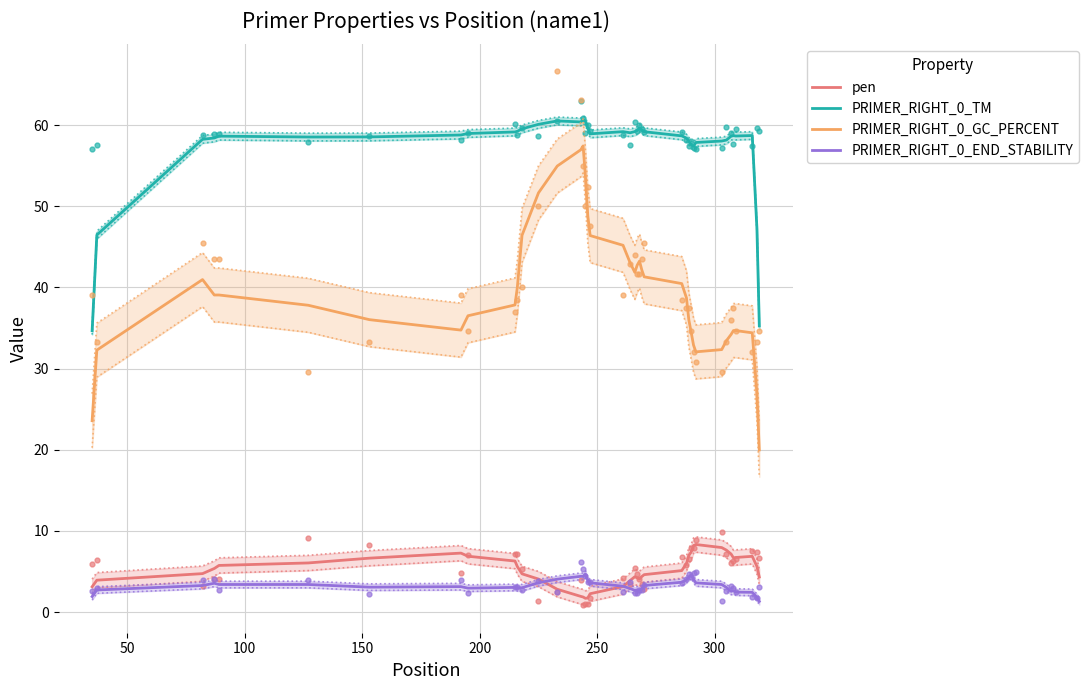

Rank the series by their maximum value, from highest to lowest.

PRIMER_RIGHT_0_TM, PRIMER_RIGHT_0_GC_PERCENT, pen, PRIMER_RIGHT_0_END_STABILITY